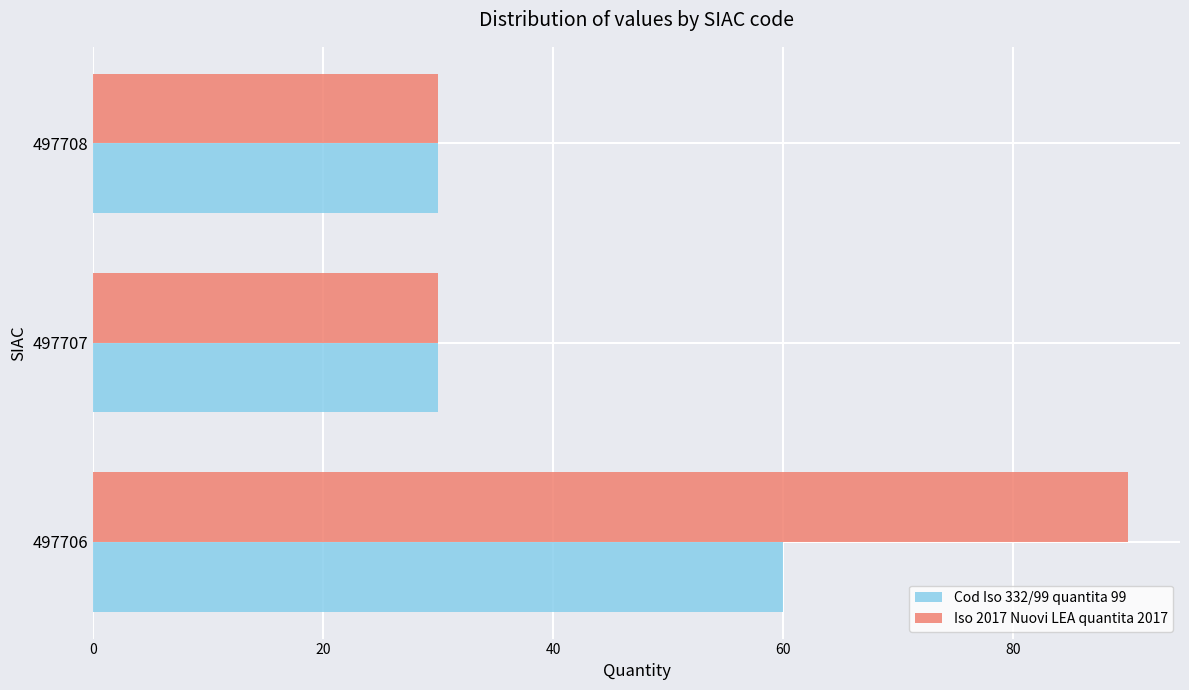

What is the sum of the Cod Iso 332/99 quantita 99 values at 497708 and 497706?

90